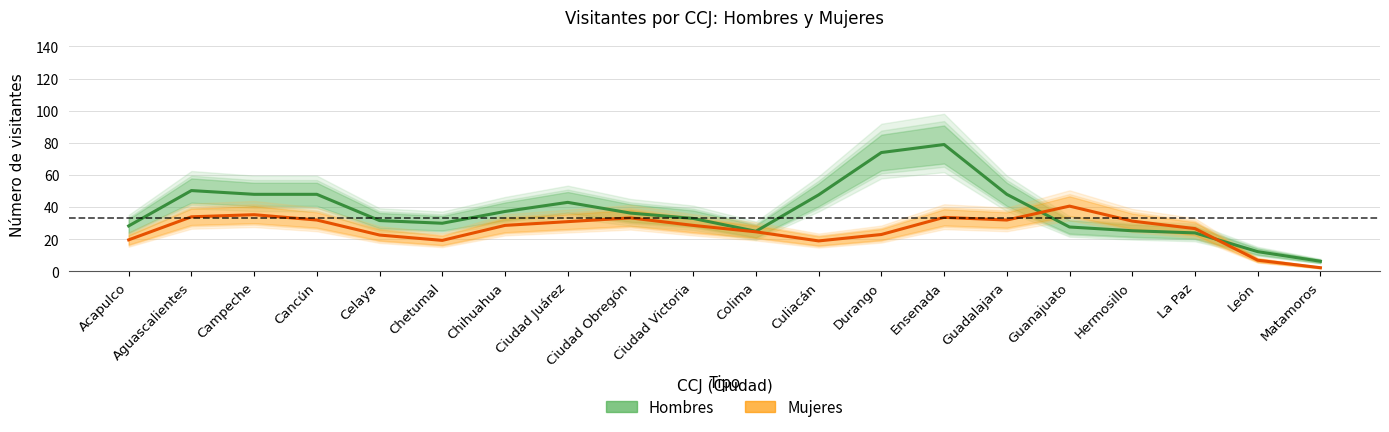

How many data points in Mujeres are less than 28?

9